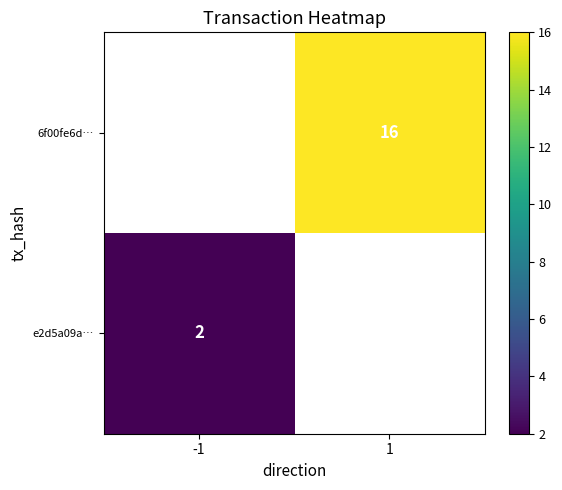

True or false: e2d5a09a… has a value of 1 at -1.

False